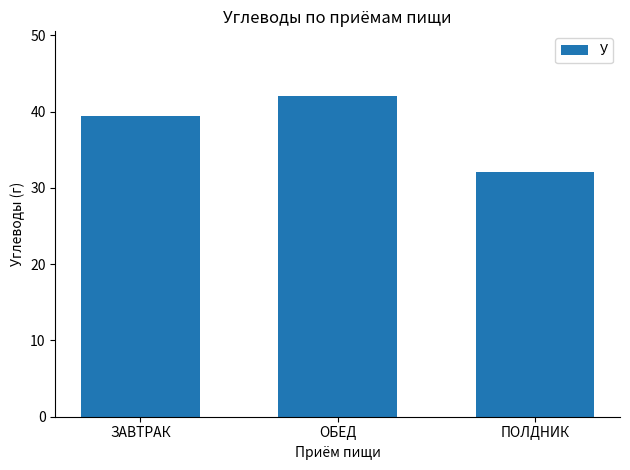

What is the value of the 1st bar from the left?

39.5